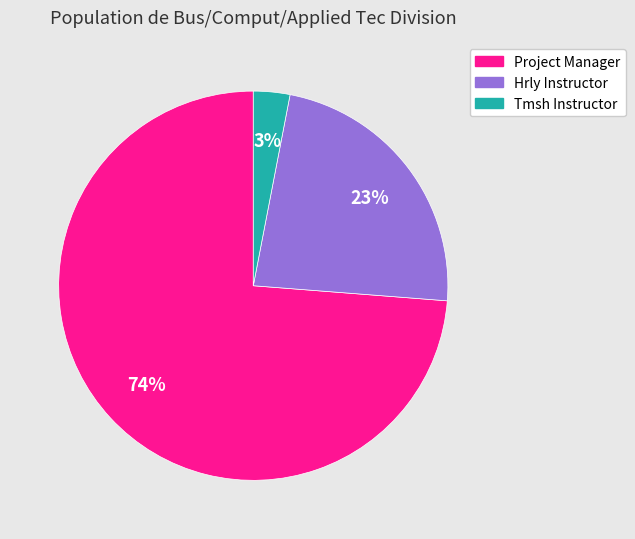

To the nearest percent, what is the difference between the largest and smallest slice percentages?

71%